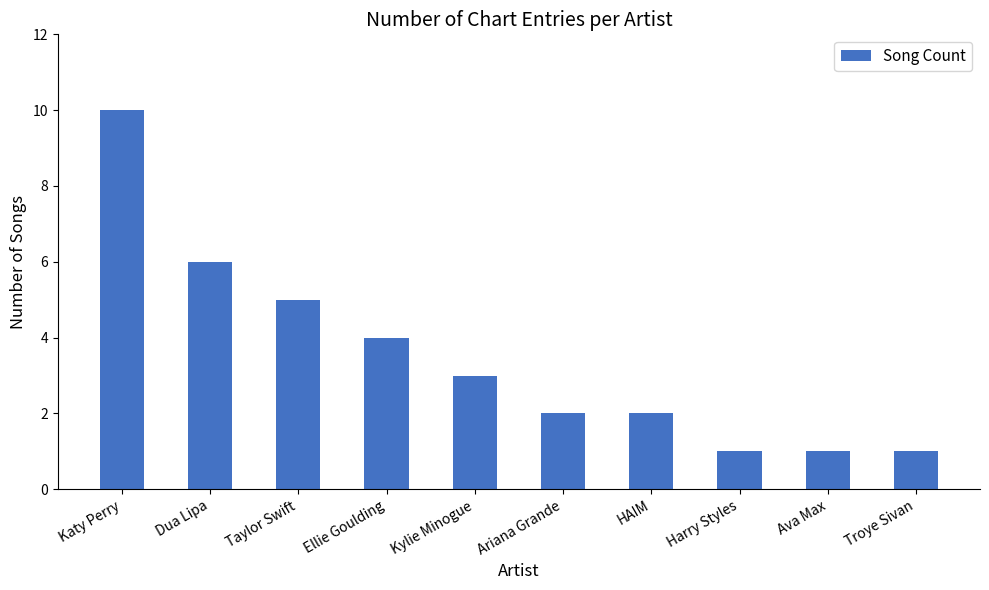

The value at Ava Max is 1. True or false?

True